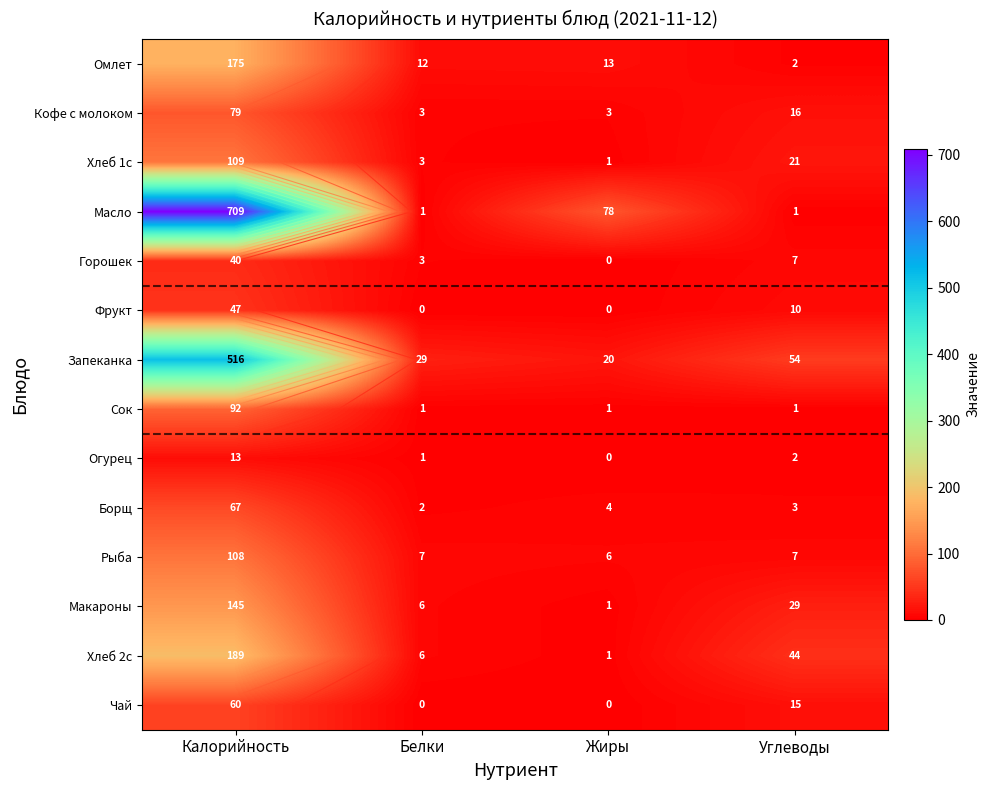

What is the difference between the second highest and minimum values in the Запеканка series?

34